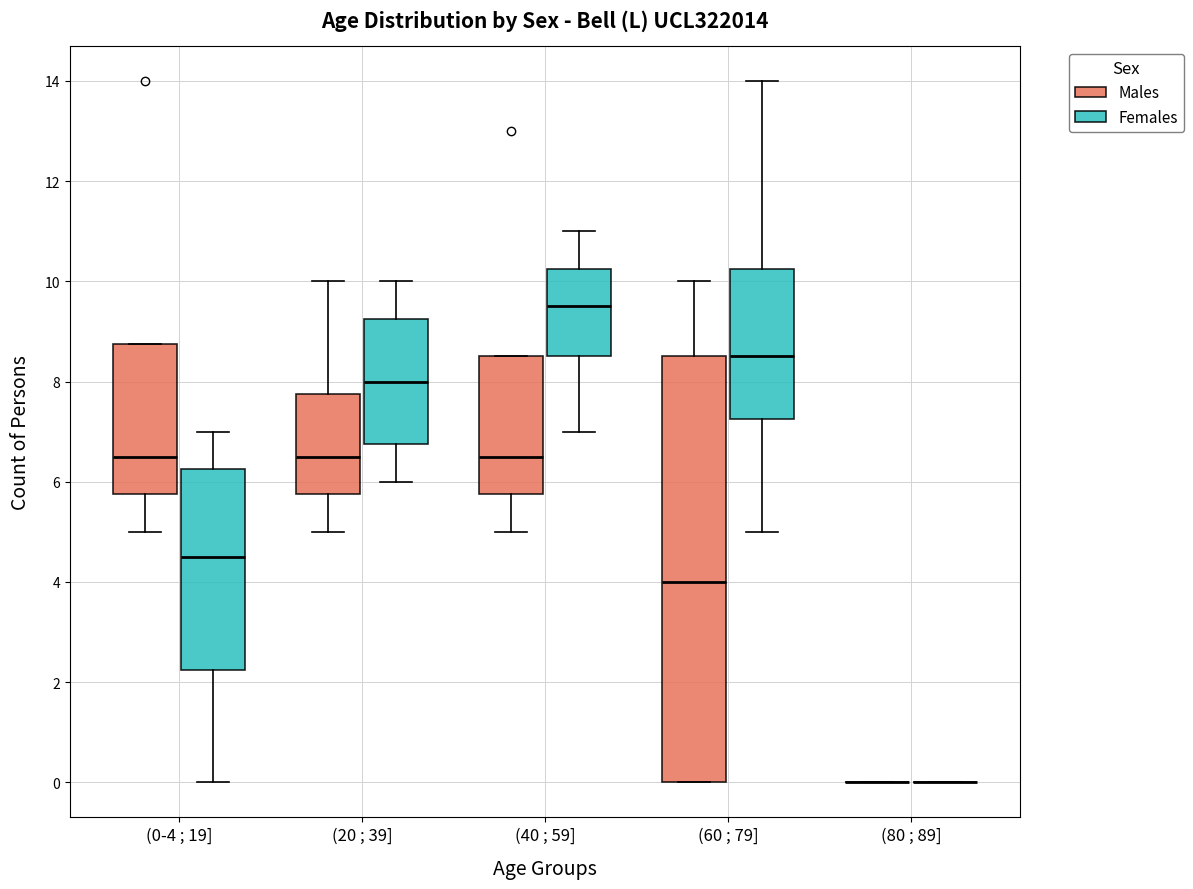

Which box is the tallest, from its lower edge to its upper edge?

(60 ; 79] (Males)